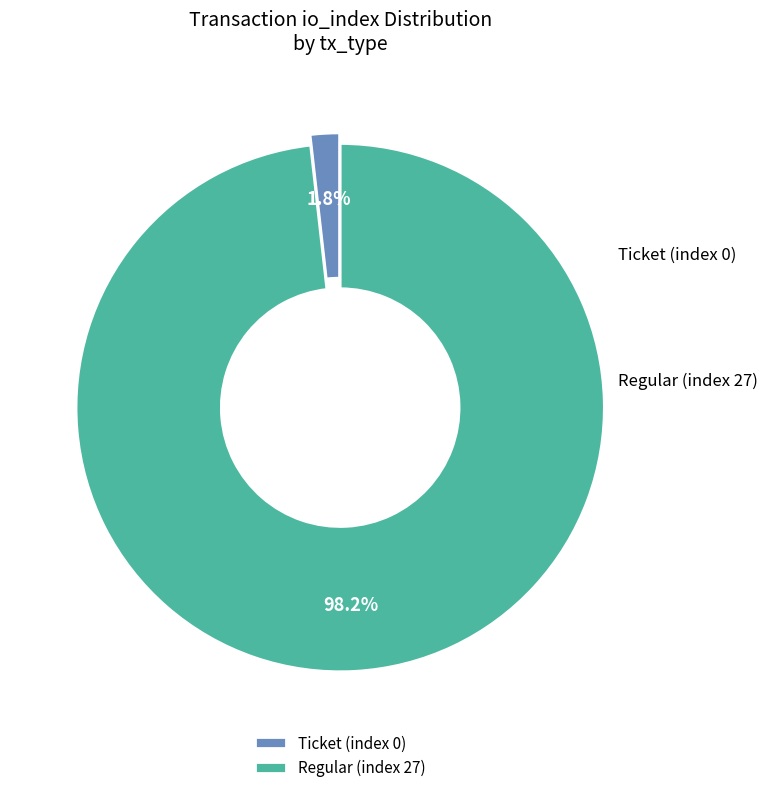

What is the majority slice?

Regular (index 27)